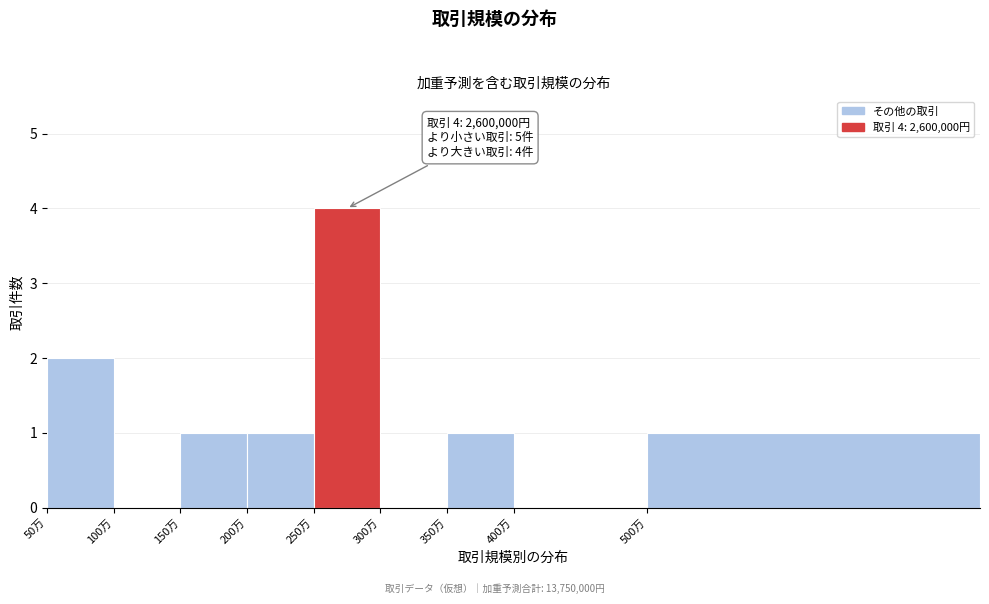

Reading right to left, extract all data points from this chart.

500万=1	400万=0	350万=1	300万=0	250万=4	200万=1	150万=1	100万=0	50万=2